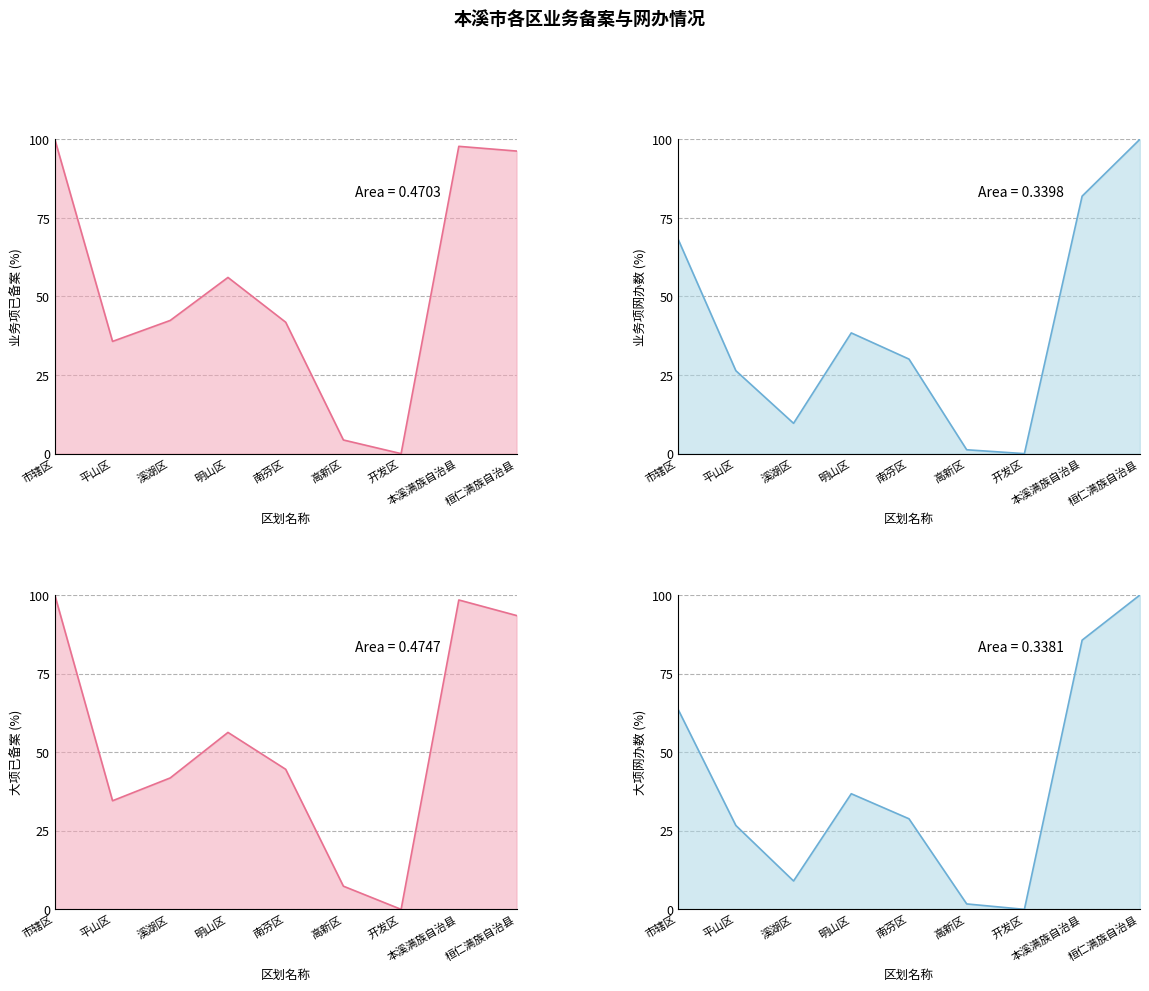

In 大项已备案, how many points are higher than both neighbors (excluding endpoints)?

2